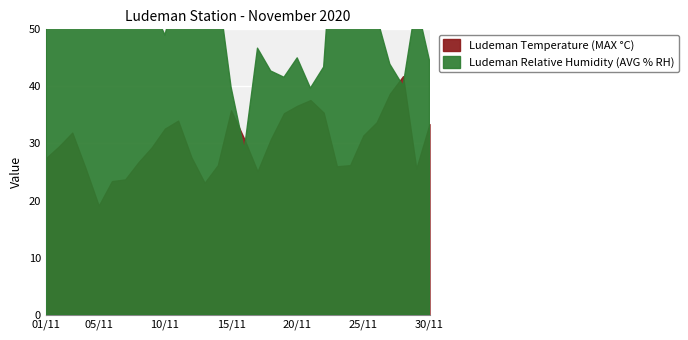

How many intersections are there between Ludeman Temperature (MAX °C) and Ludeman Relative Humidity (AVG % RH)?

4